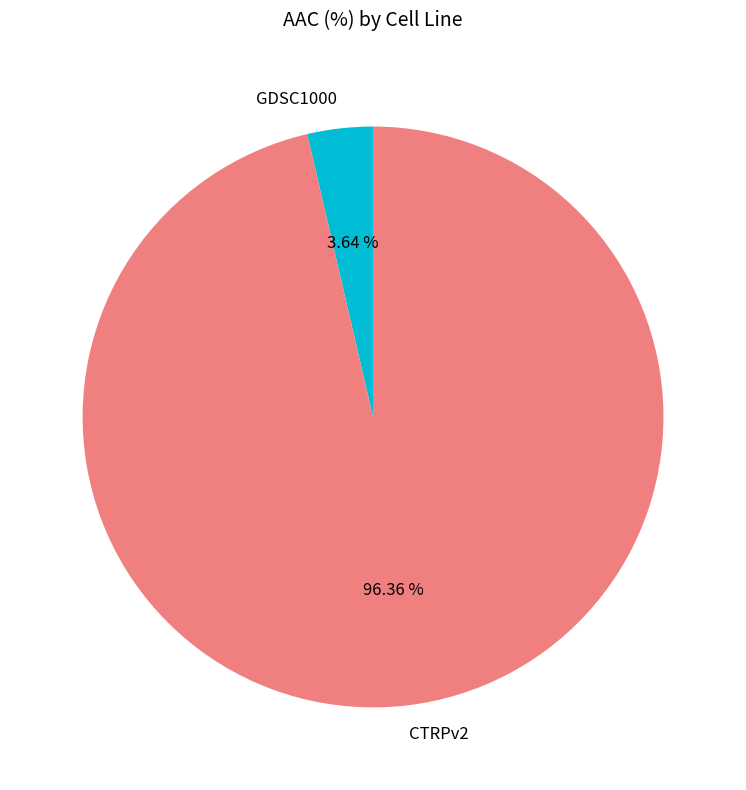

What is the largest slice in the pie chart?

CTRPv2